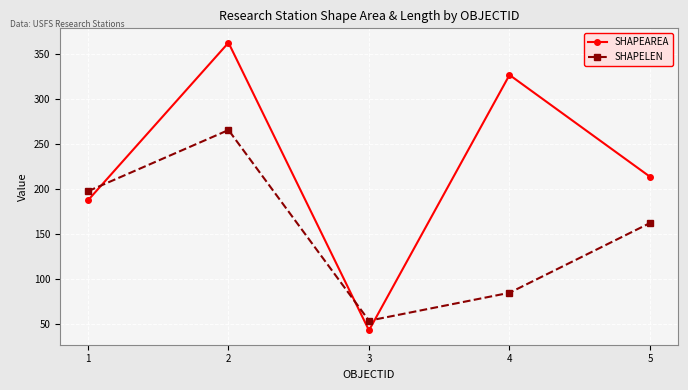

Where does the SHAPEAREA series first go above 213?

2